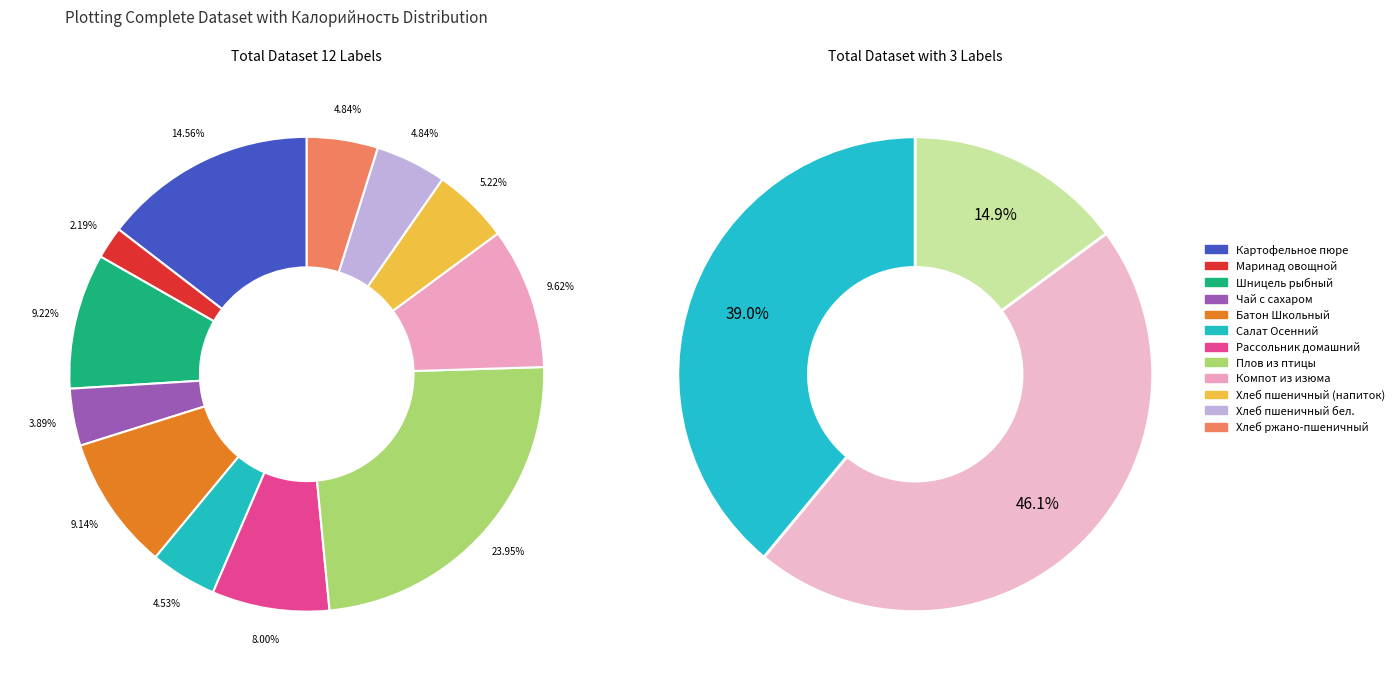

Which category has the biggest portion of the pie?

Плов из птицы